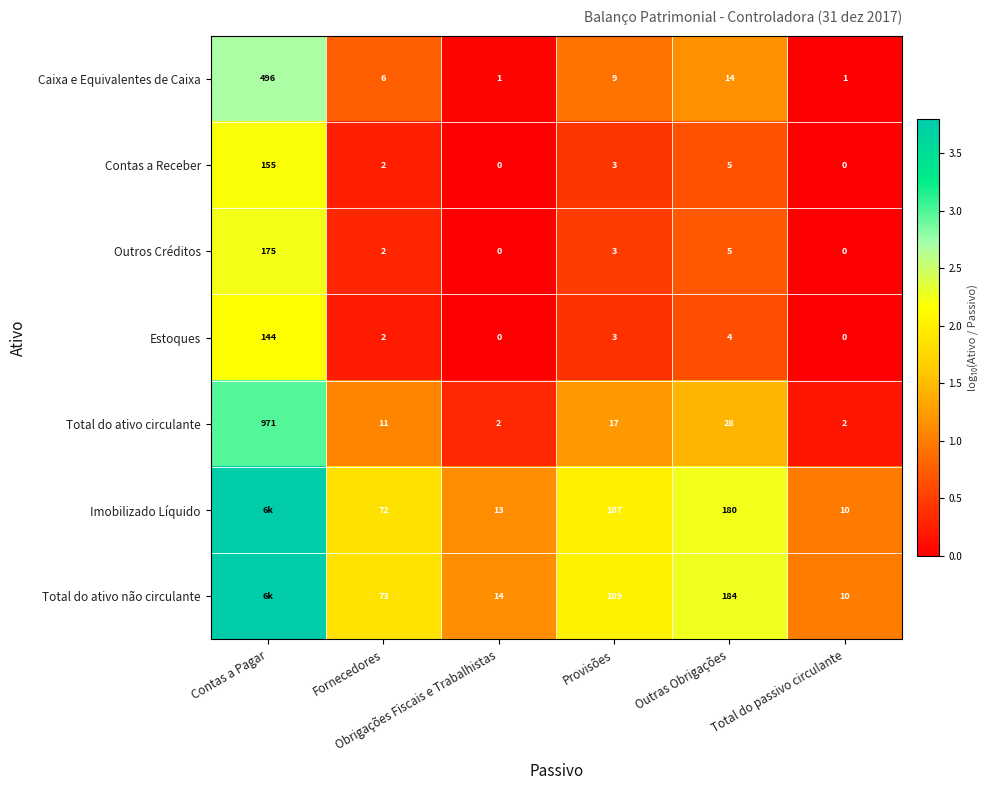

How many values in the Estoques series are below 3?

3